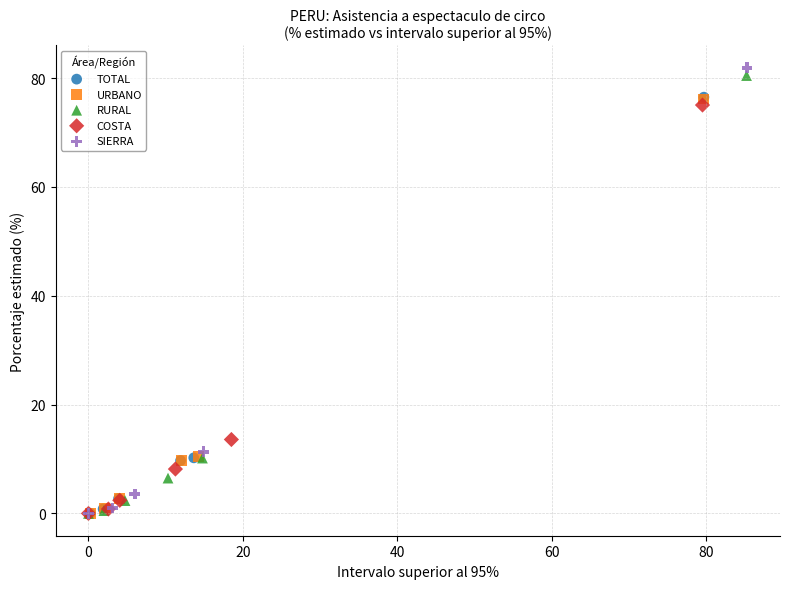

What are all the series names shown in the legend?

TOTAL, URBANO, RURAL, COSTA, SIERRA